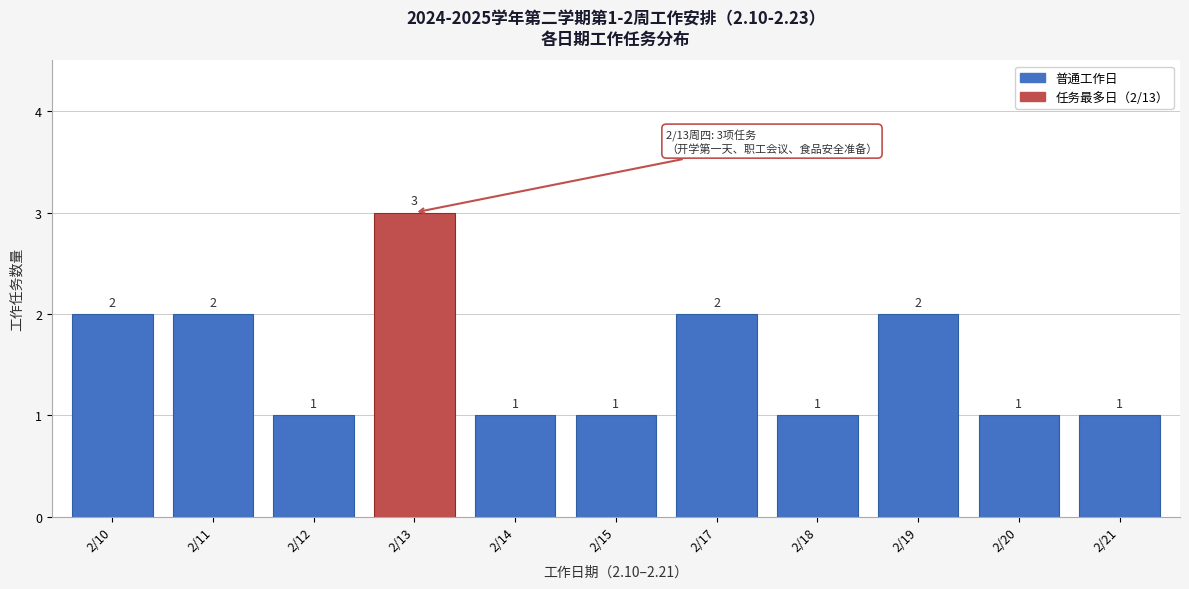

Reading left to right, what are all the values shown in this chart?

2/10=2	2/11=2	2/12=1	2/13=3	2/14=1	2/15=1	2/17=2	2/18=1	2/19=2	2/20=1	2/21=1